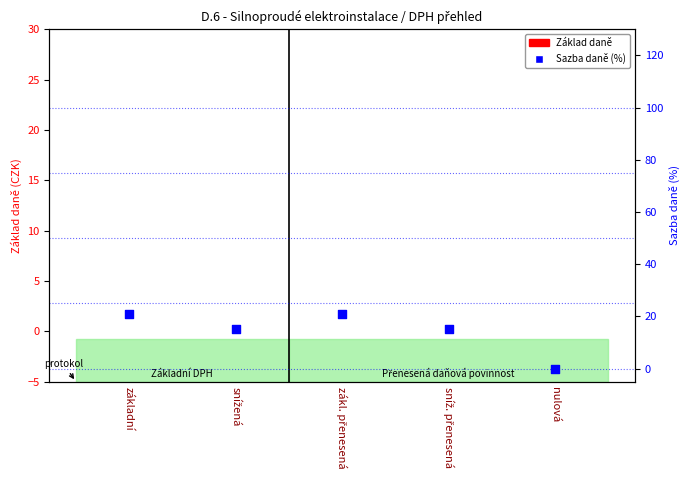

Is the value of Základ daně at sníž. přenesená greater than the value of Sazba daně (%) at základní?

No